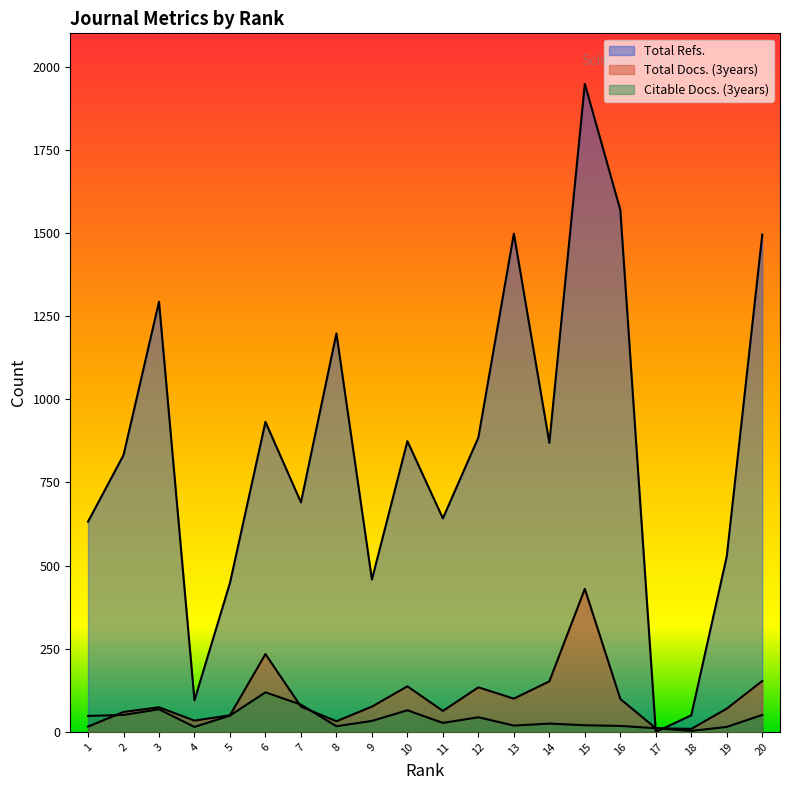

Which category has the highest value in the Citable Docs. (3years) series?

6